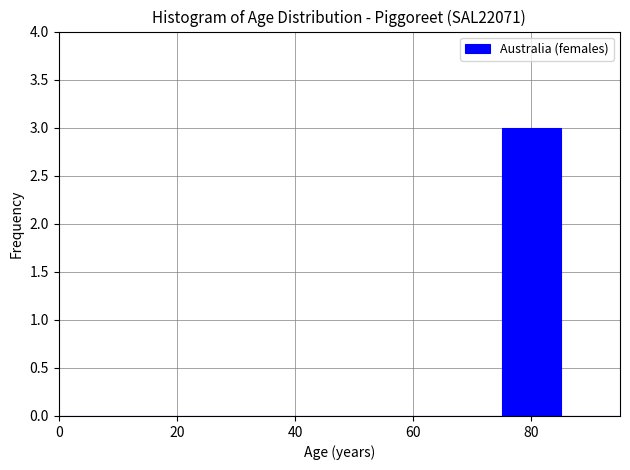

Around what value on the x-axis is the tallest bar? Give the approximate position of its centre, as read against the axis.

80